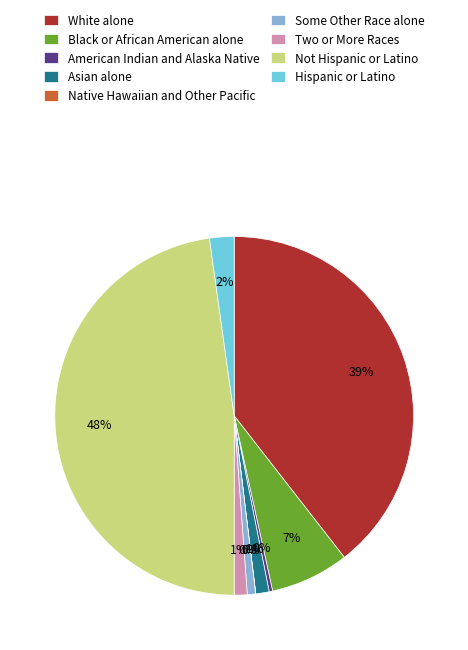

Count the number of slices in the pie.

9